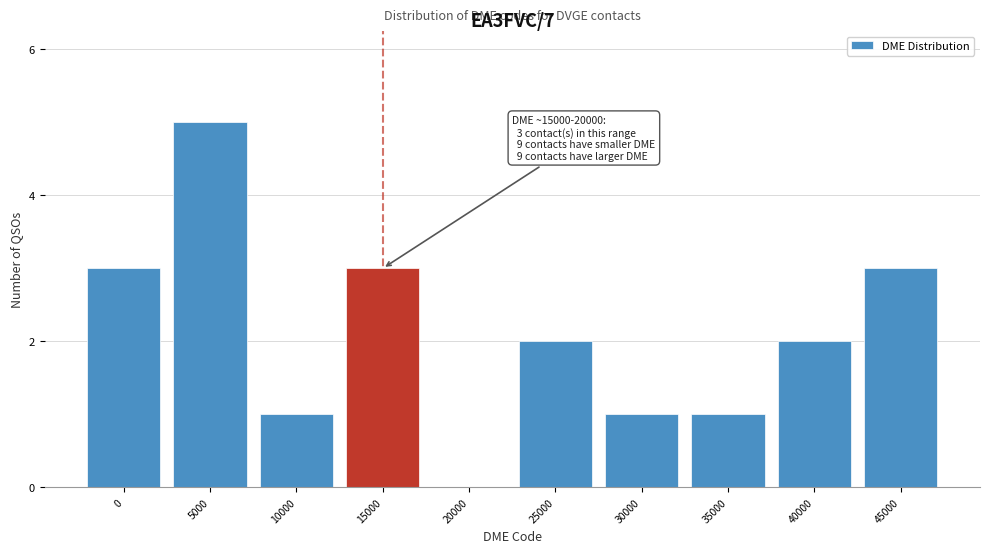

Reading left to right, extract all data points from this chart.

0=3	5000=5	10000=1	15000=3	20000=0	25000=2	30000=1	35000=1	40000=2	45000=3